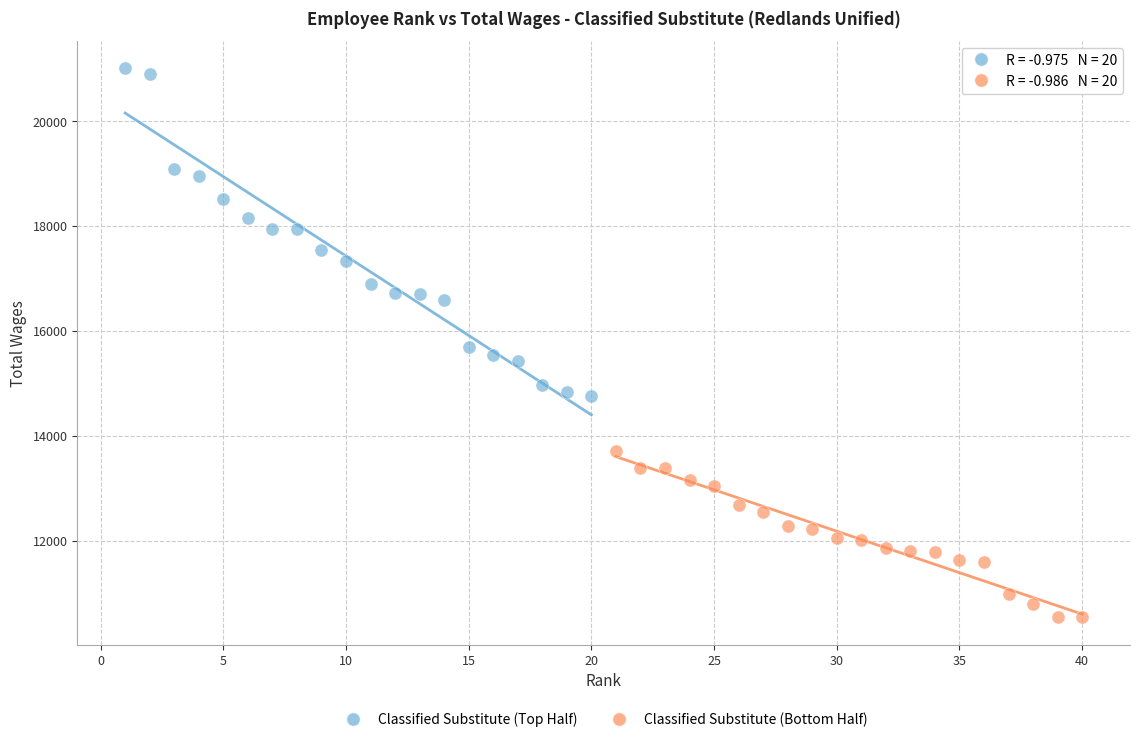

Which series reaches the minimum Y coordinate?

Classified Substitute (Bottom Half)